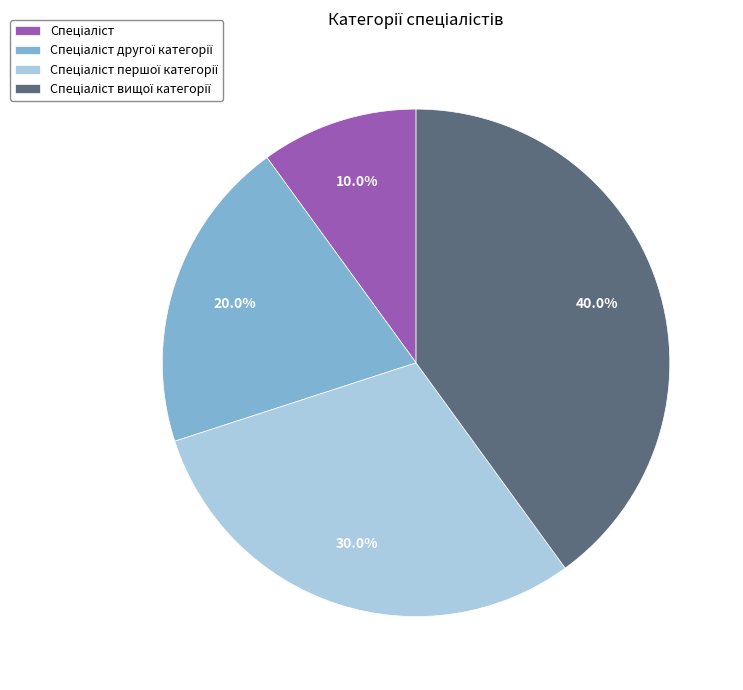

Is there any slice that represents more than half of the pie?

No